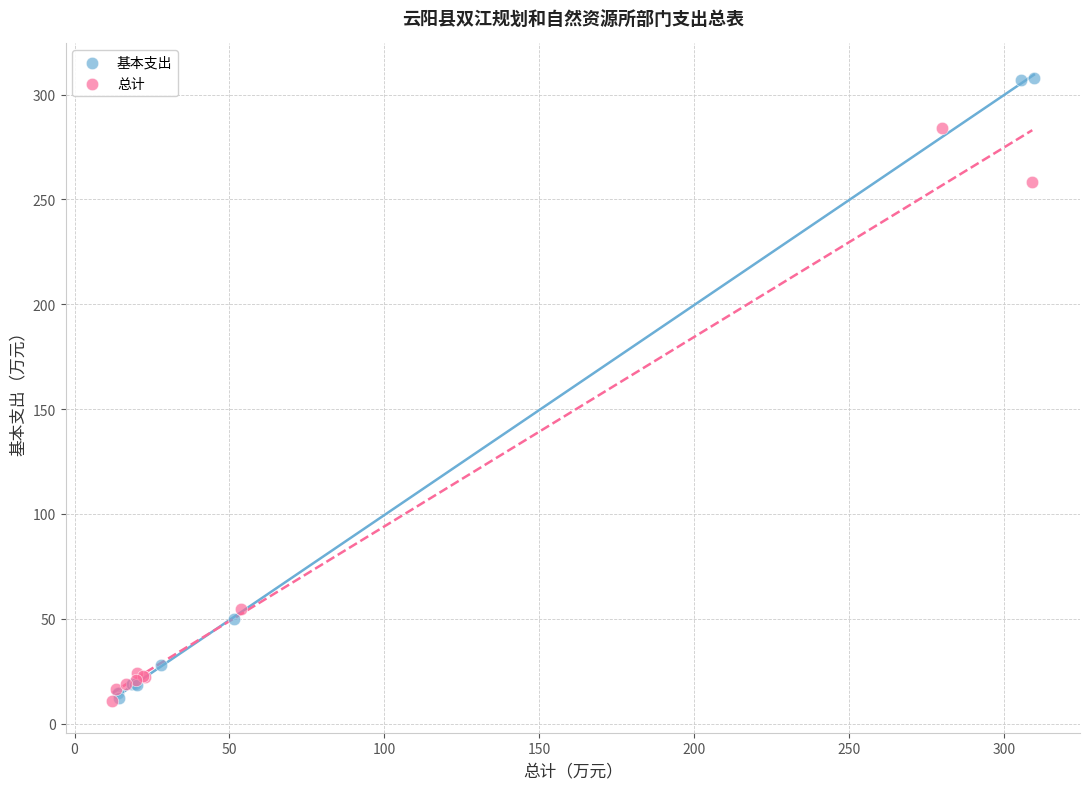

Which series reaches the maximum Y coordinate?

基本支出